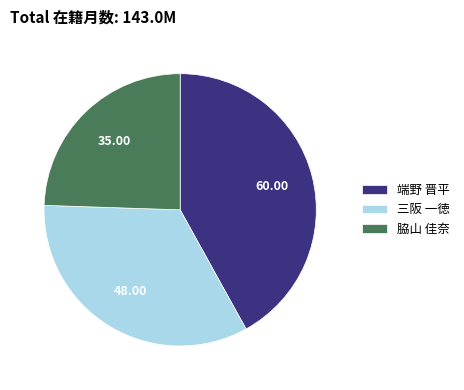

Between 三阪 一徳 and 脇山 佳奈, which is larger?

三阪 一徳